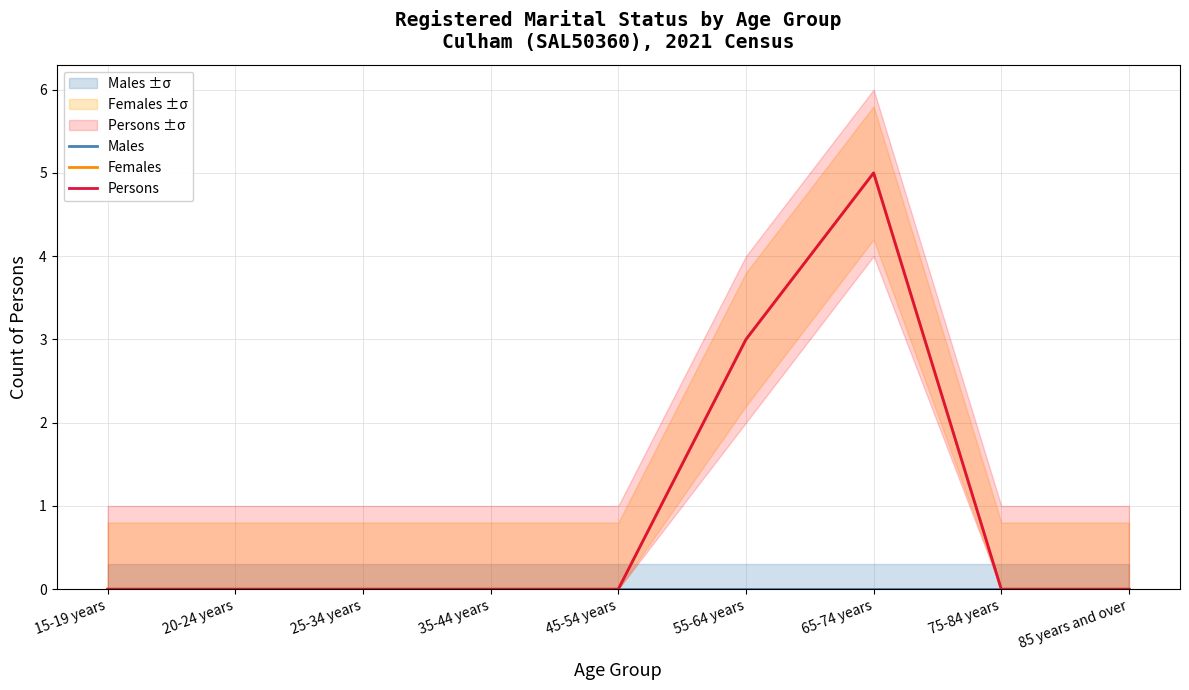

Which series has the largest total across all categories?

Females